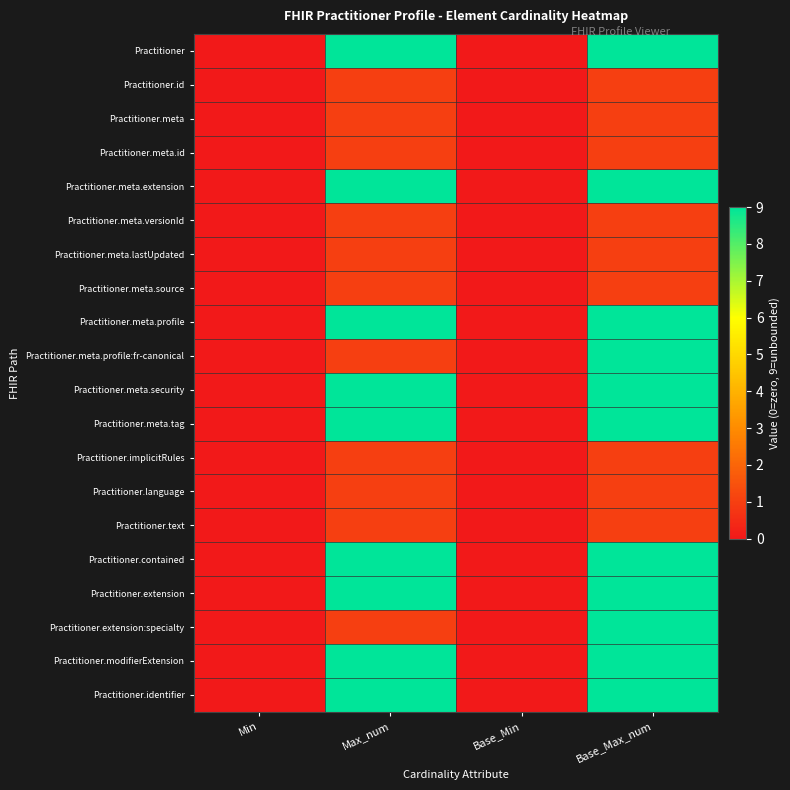

At how many categories does at least one series exceed 6?

2